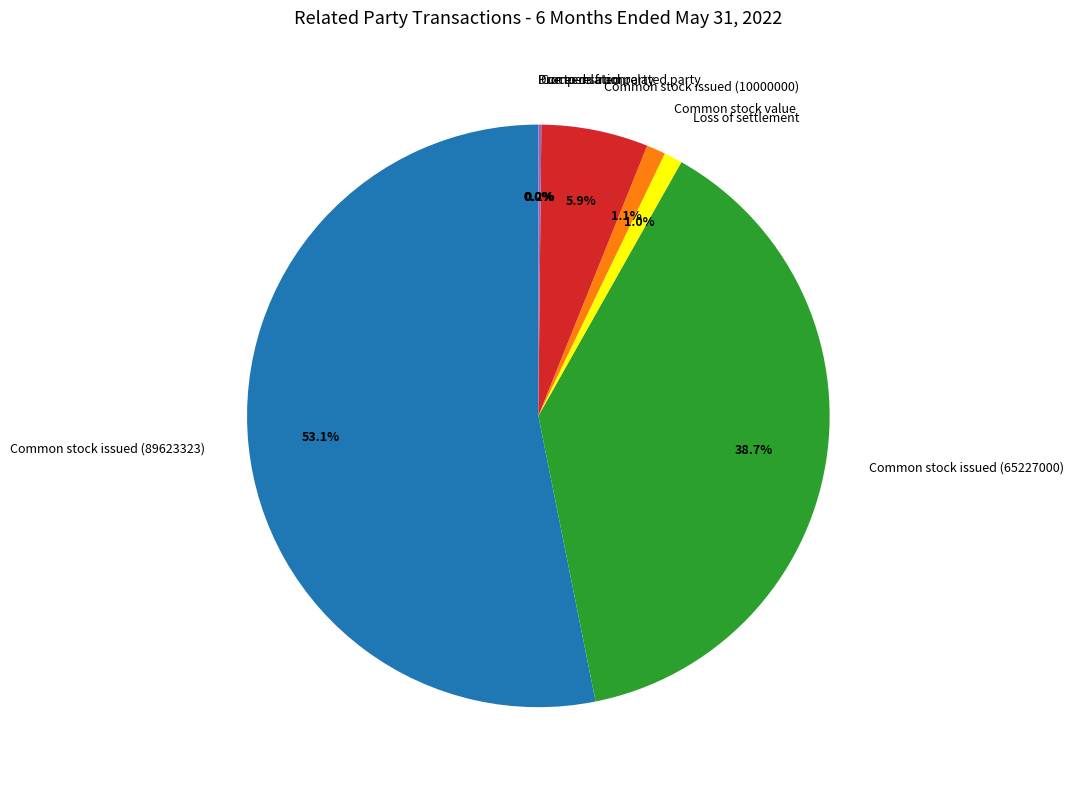

Which slice represents more than half of the pie?

Common stock issued (89623323)